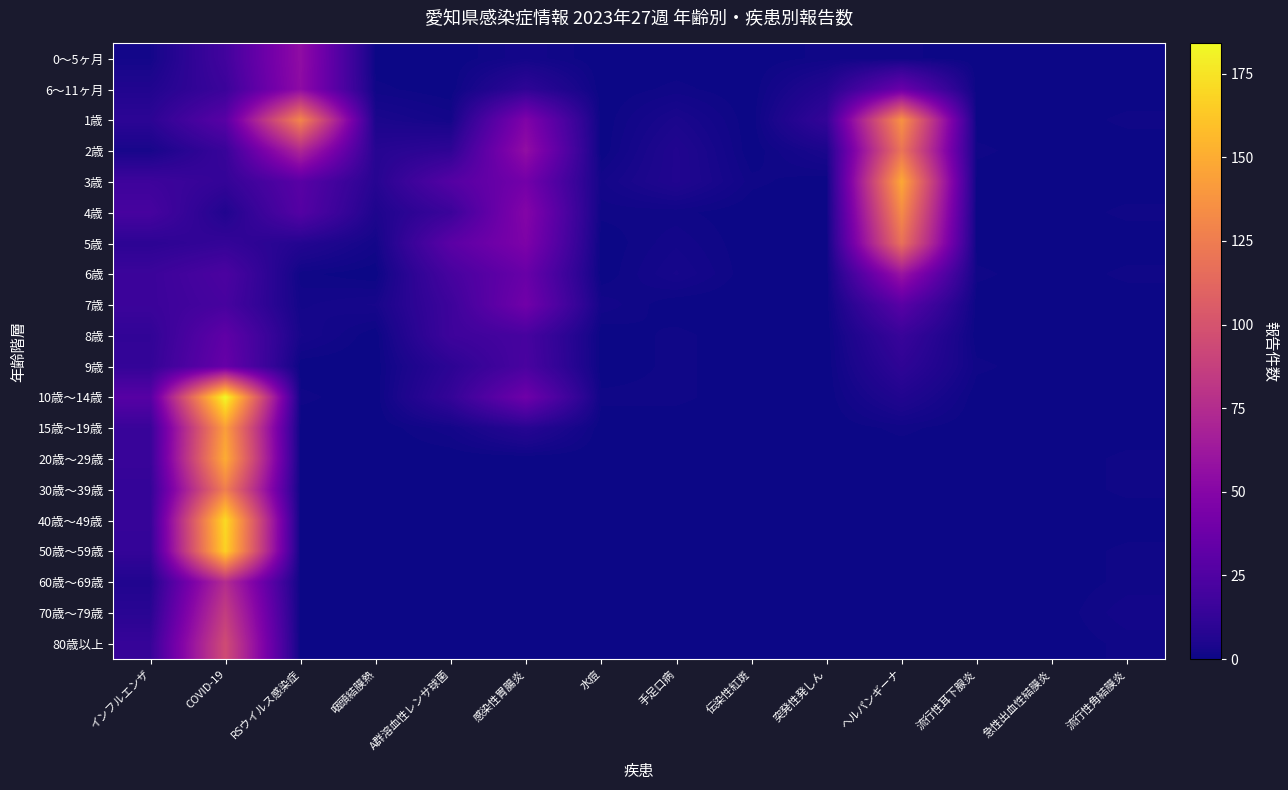

Rank the series by their maximum value, from highest to lowest.

10歳～14歳, 40歳～49歳, 50歳～59歳, 20歳～29歳, 3歳, 15歳～19歳, 1歳, 4歳, 30歳～39歳, 2歳, 5歳, 80歳以上, 70歳～79歳, 60歳～69歳, 6歳, 0～5ヶ月, 6～11ヶ月, 7歳, 9歳, 8歳